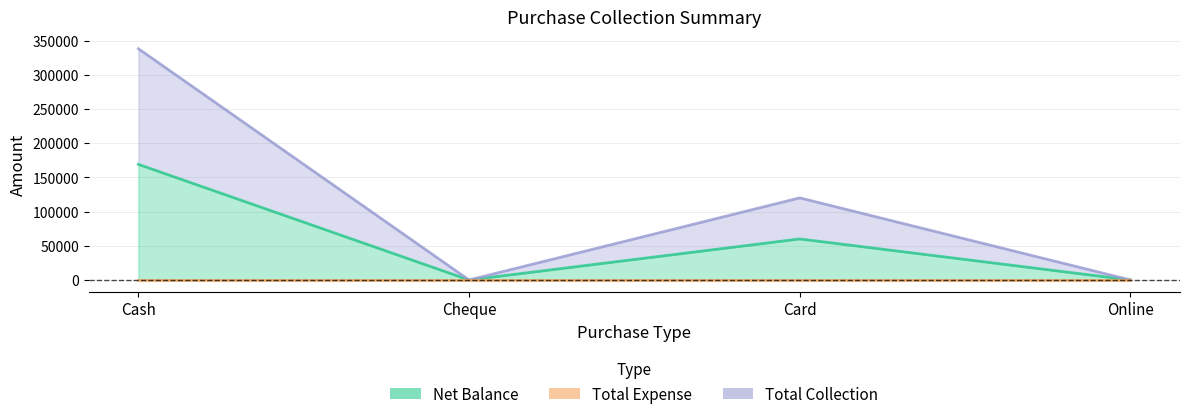

Is it true that Total Collection equals -105719 at Online?

False